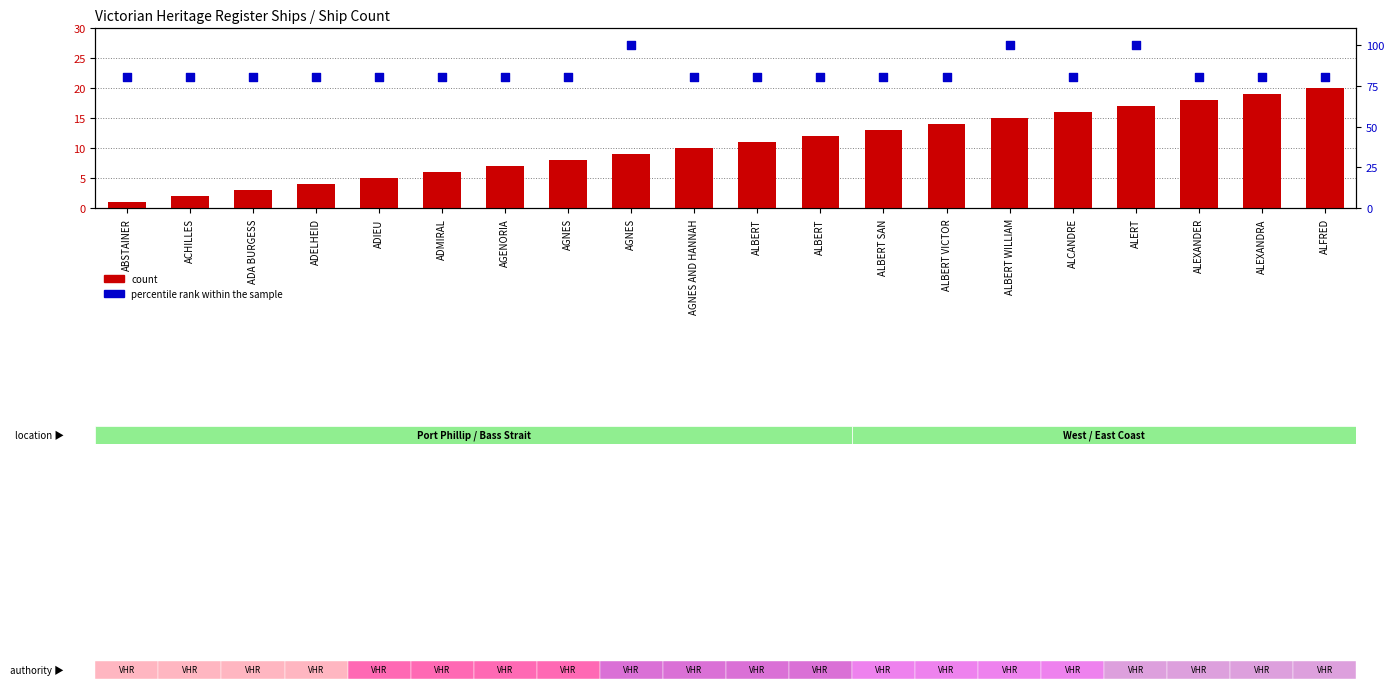

Which series contains the highest Y value?

percentile rank within the sample